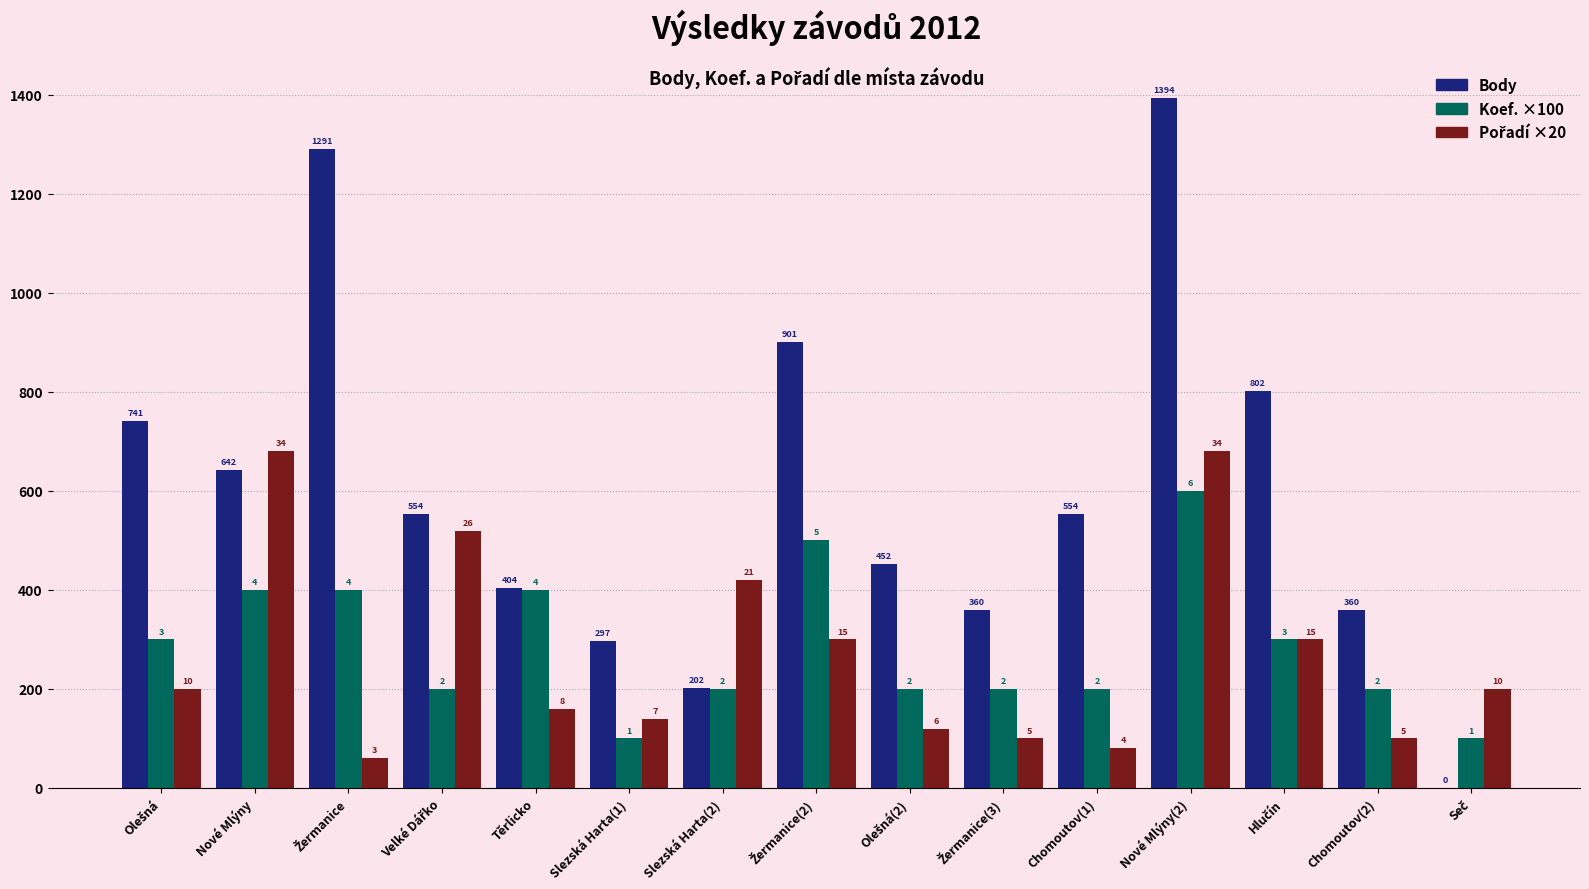

Are the bars grouped side by side (vs. stacked)?

Yes